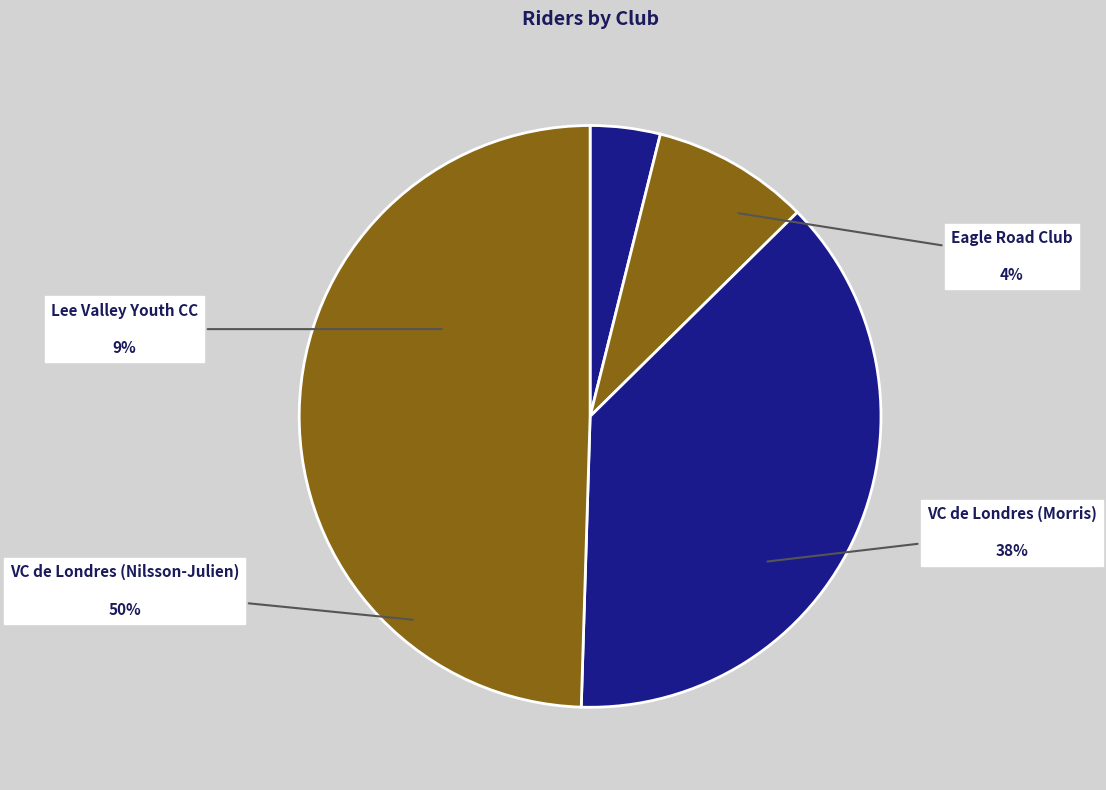

How many segments does this pie chart have?

4